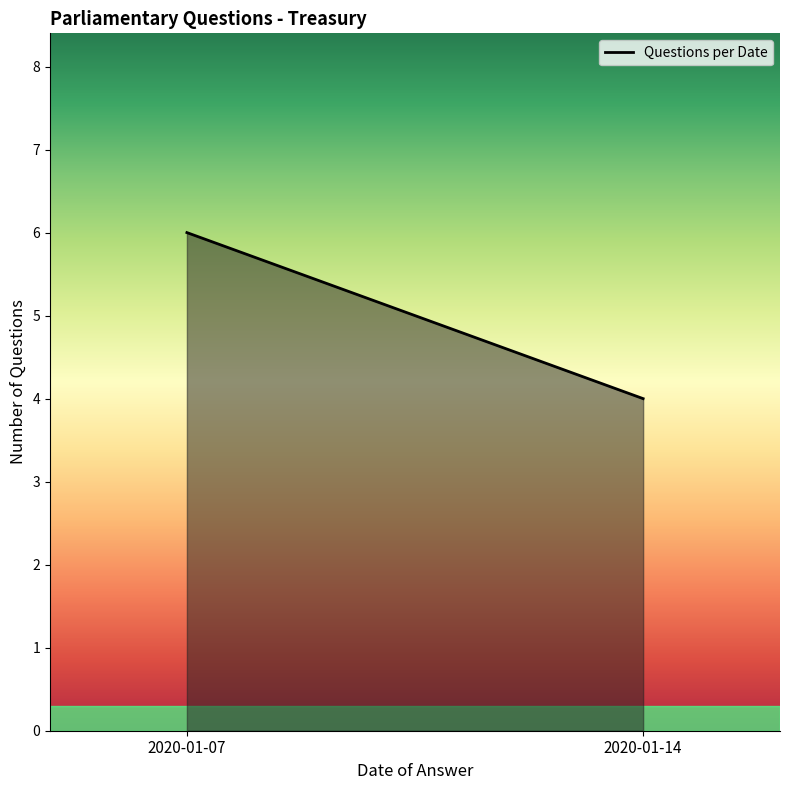

Reading right to left, extract all data points from this chart.

2020-01-14=4	2020-01-07=6